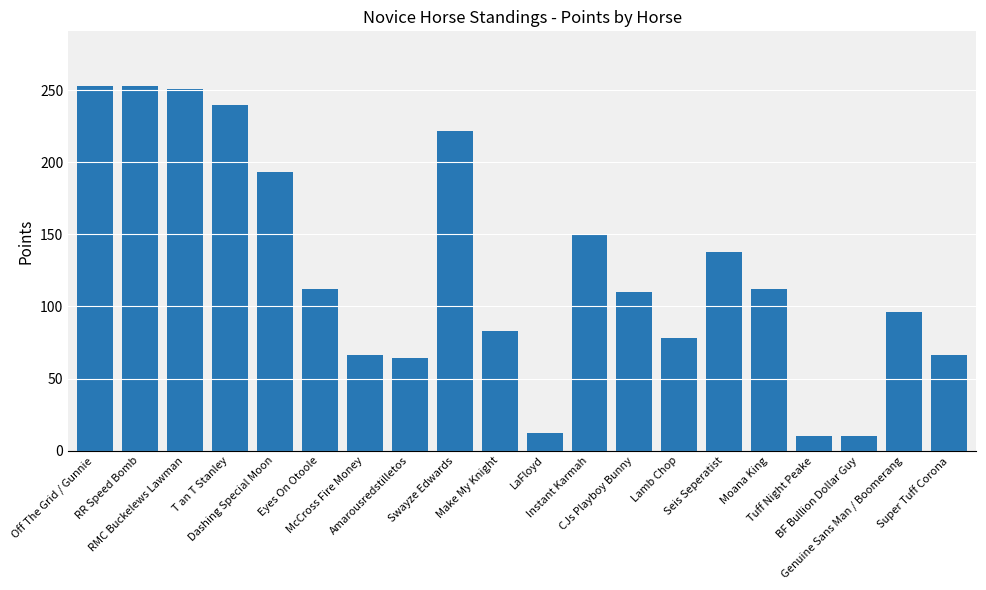

The chart shows a value of 27 at Super Tuff Corona. True or false?

False